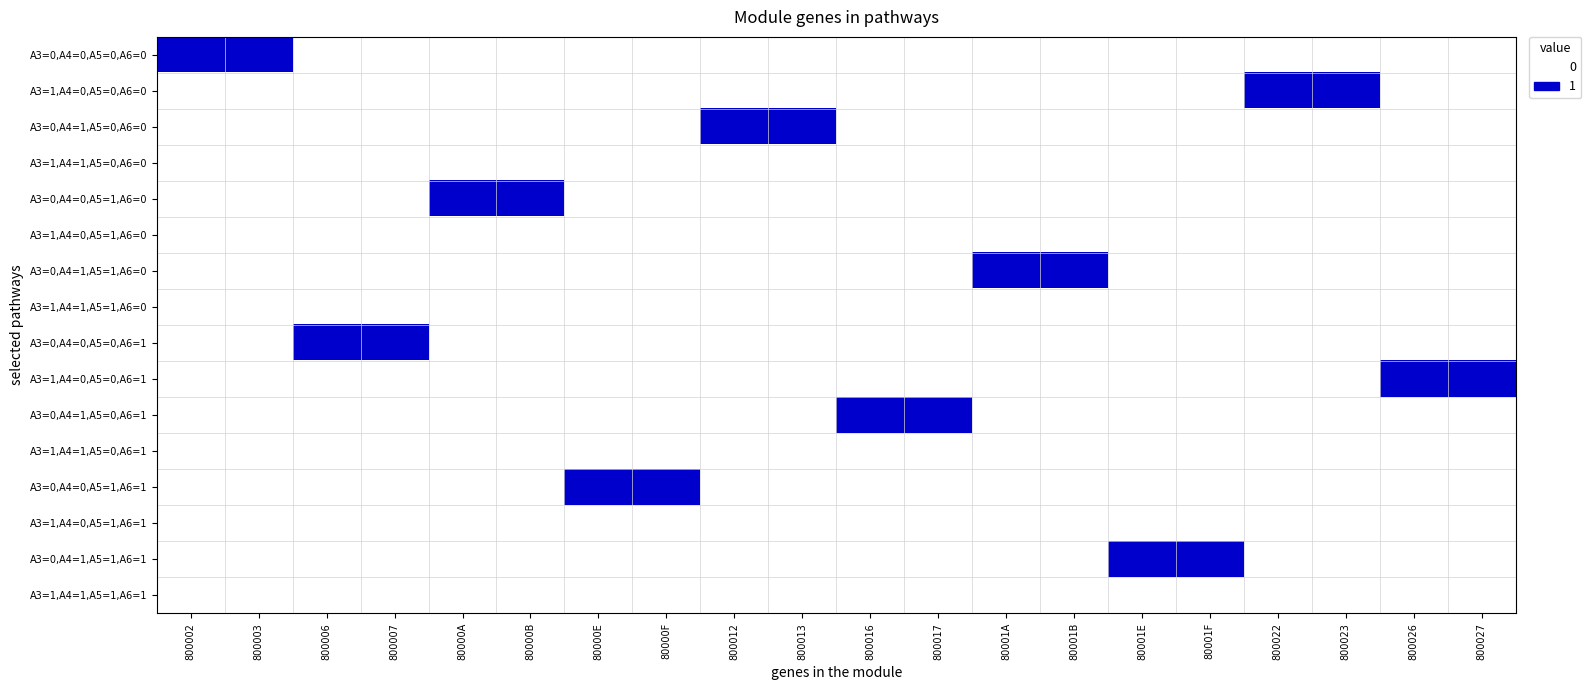

At 800023, list the series in order from smallest to largest.

A3=0,A4=0,A5=0,A6=0, A3=0,A4=1,A5=0,A6=0, A3=1,A4=1,A5=0,A6=0, A3=0,A4=0,A5=1,A6=0, A3=1,A4=0,A5=1,A6=0, A3=0,A4=1,A5=1,A6=0, A3=1,A4=1,A5=1,A6=0, A3=0,A4=0,A5=0,A6=1, A3=1,A4=0,A5=0,A6=1, A3=0,A4=1,A5=0,A6=1, A3=1,A4=1,A5=0,A6=1, A3=0,A4=0,A5=1,A6=1, A3=1,A4=0,A5=1,A6=1, A3=0,A4=1,A5=1,A6=1, A3=1,A4=1,A5=1,A6=1, A3=1,A4=0,A5=0,A6=0